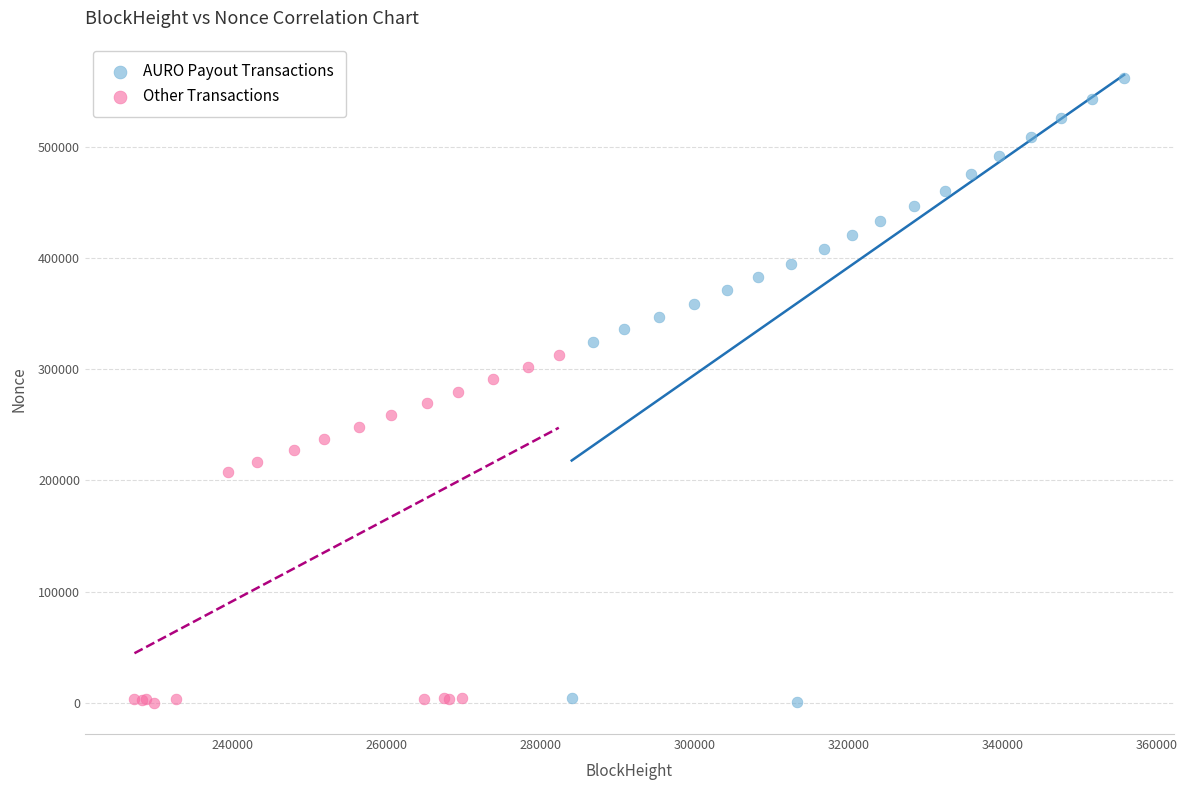

Which series has the widest spread of Y values?

AURO Payout Transactions